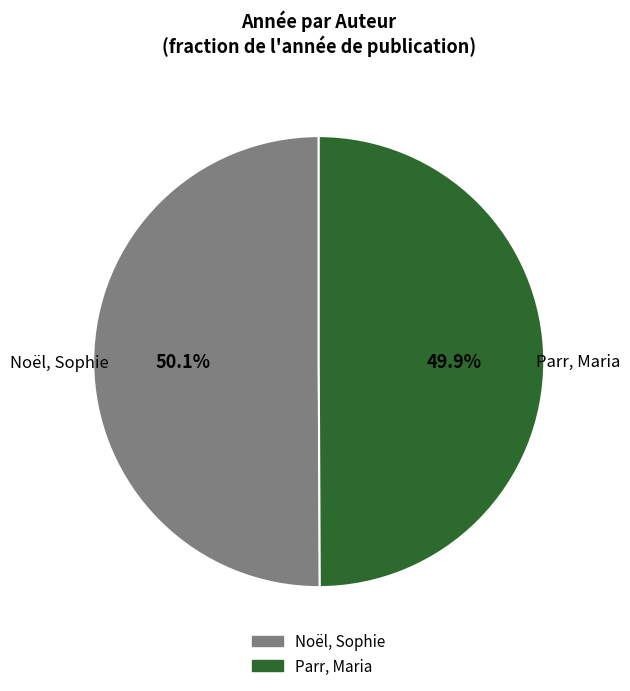

Is there any slice that represents more than half of the pie?

Yes